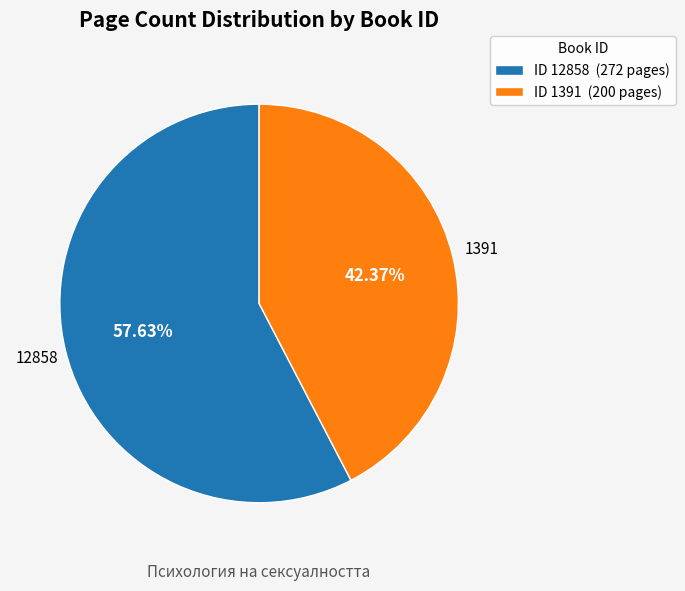

Which category has the biggest portion of the pie?

12858